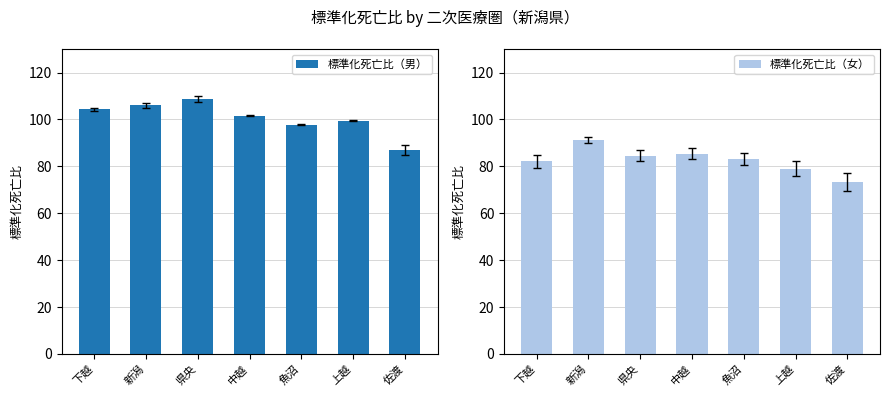

What value does the 標準化死亡比（男） series have at 新潟?

106.0